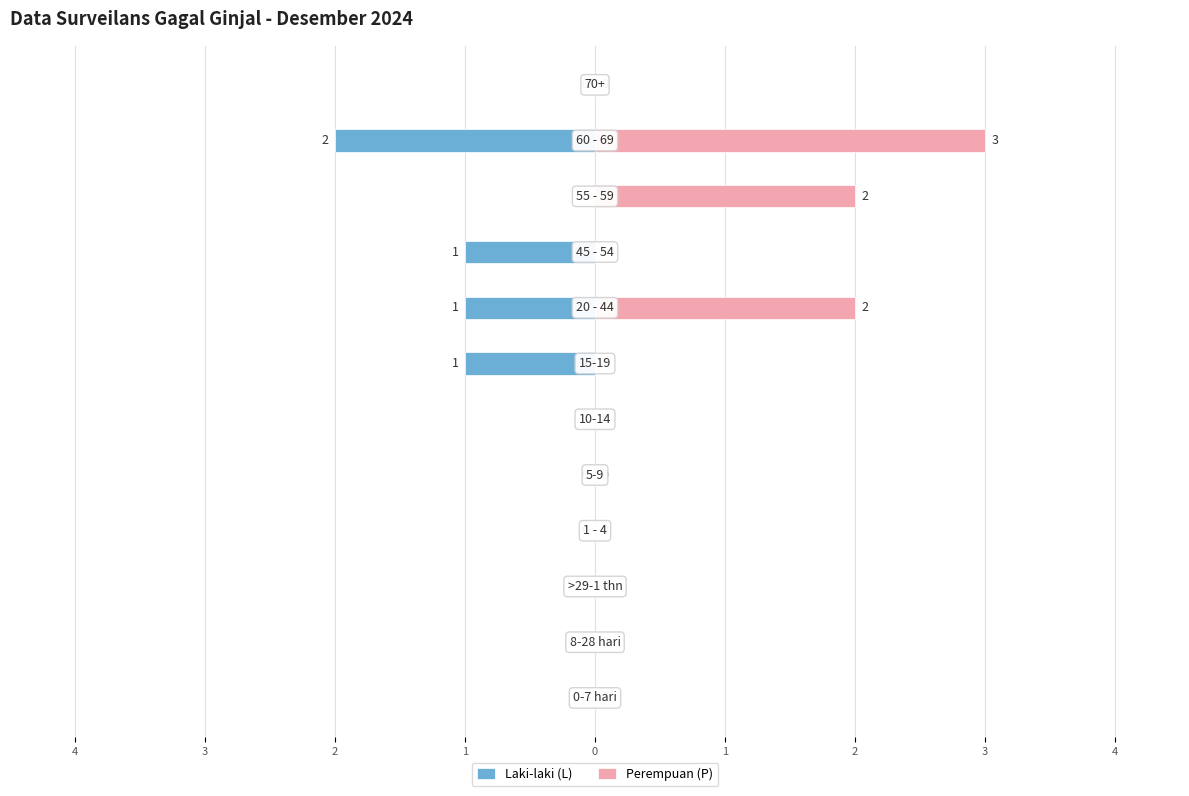

What is the difference between the maximum and minimum values in the Perempuan (P) series?

3